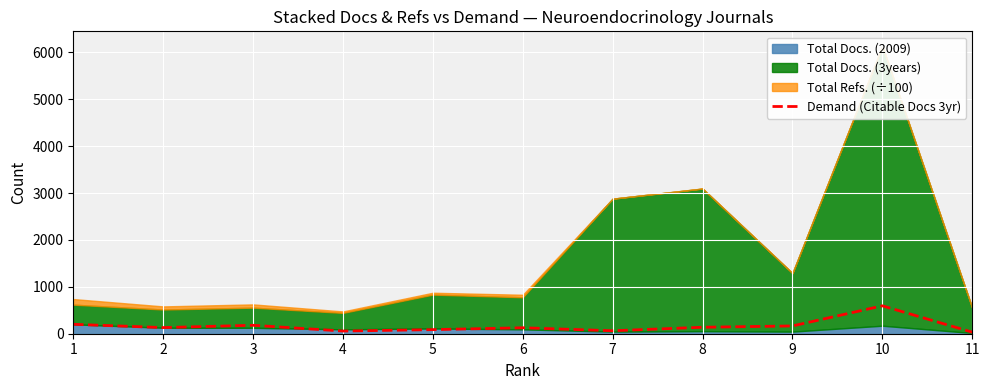

What is the average value?

162